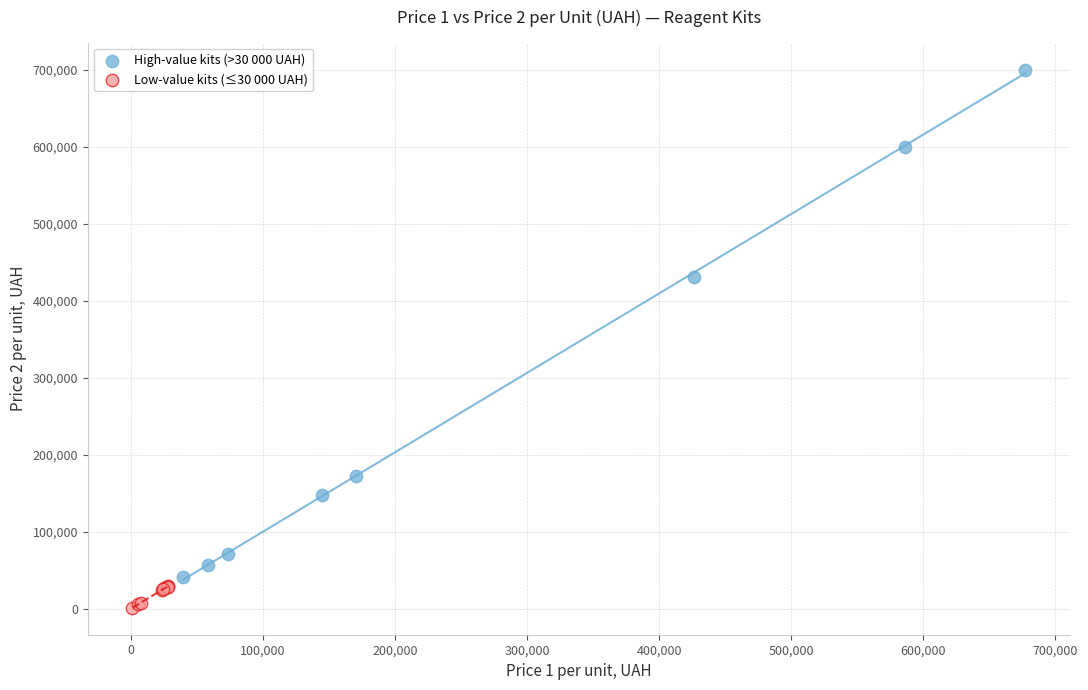

Which series contains the highest Y value?

High-value kits (>30 000 UAH)